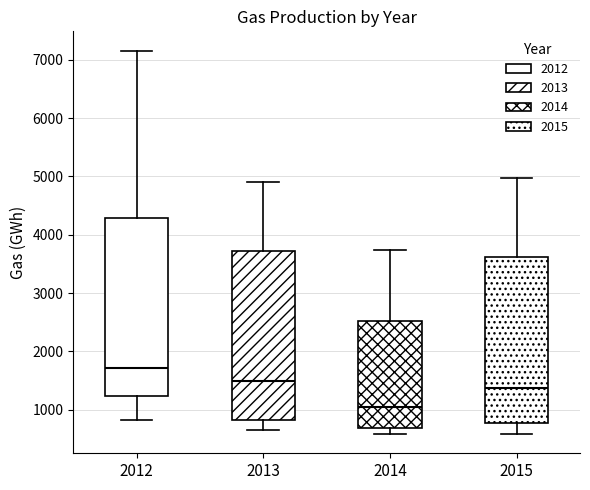

Which box has the lowest median line?

2014